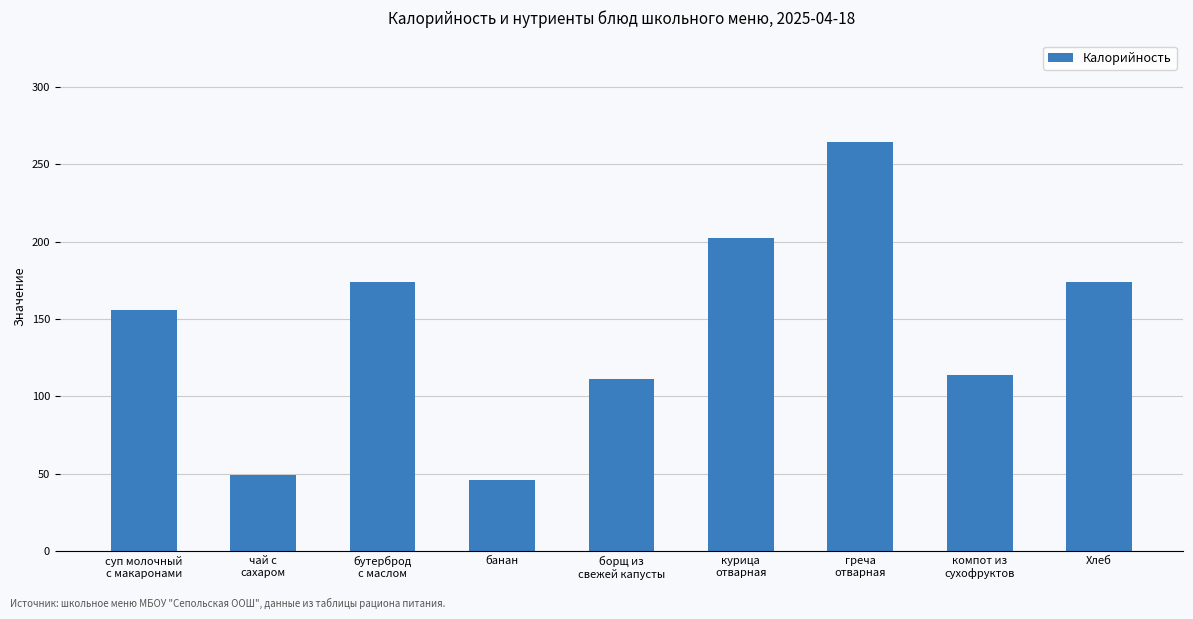

Is it true that the value at борщ из
свежей капусты is 111?

True